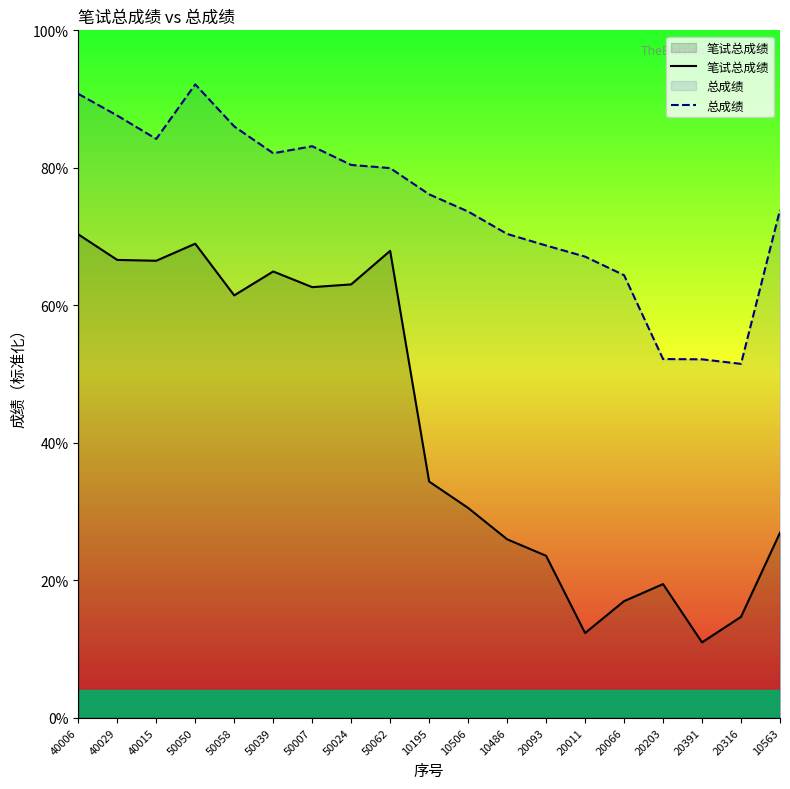

What is the difference between the second highest and minimum values in the 总成绩 series?

39.3